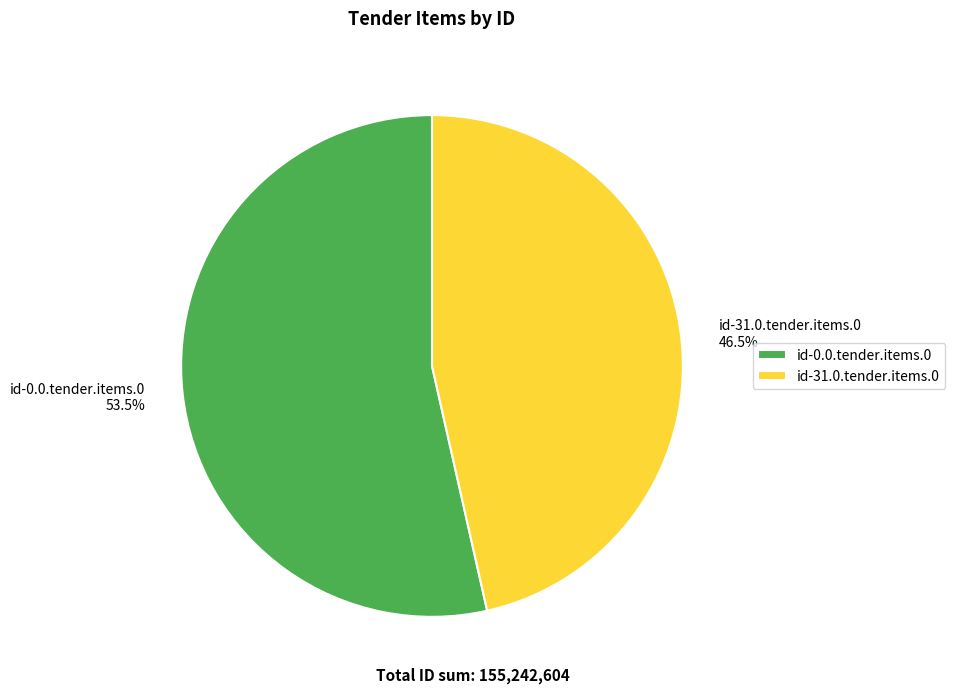

To the nearest percent, what is the average slice percentage?

50%